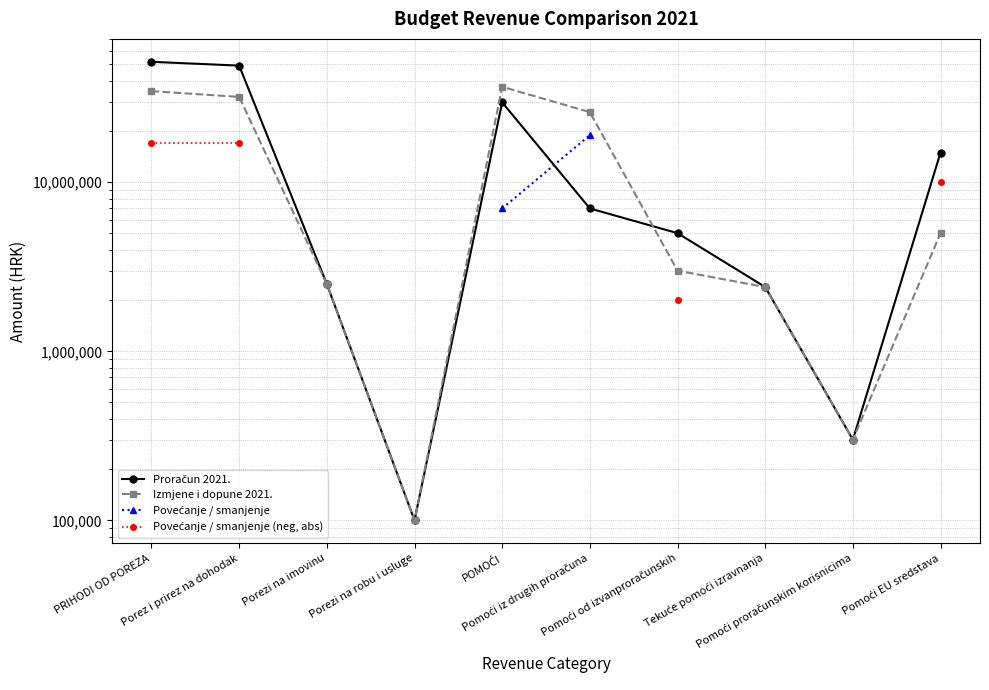

What is the approximate value of Proračun 2021. at POMOĆI?

29700000.0